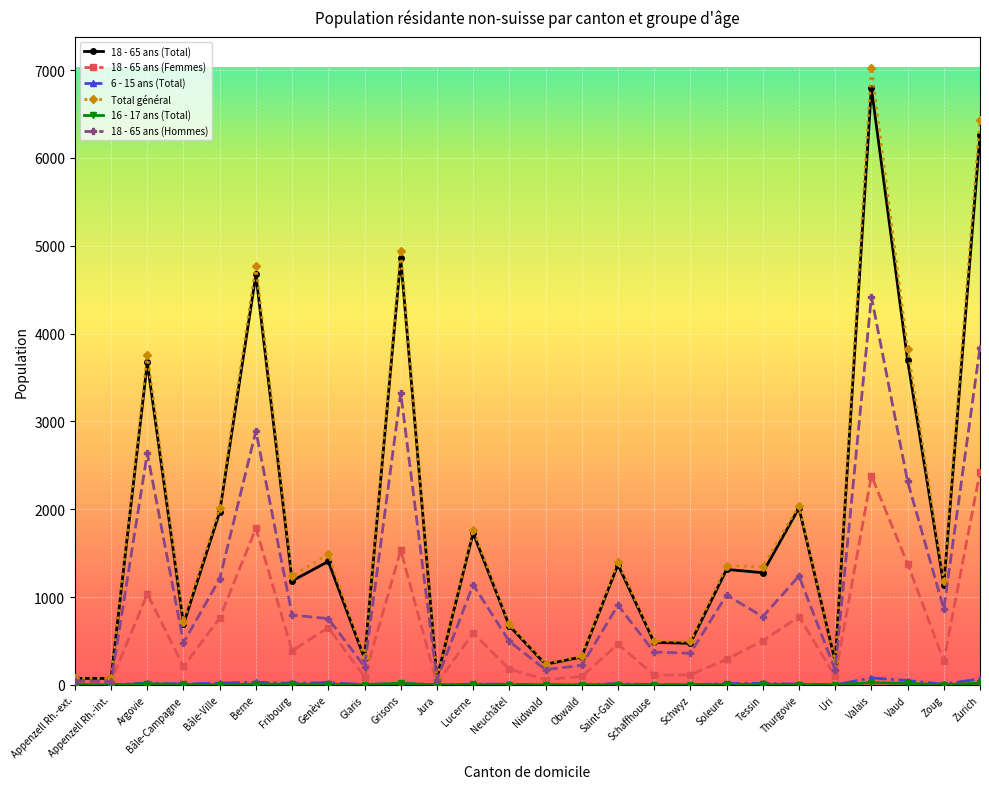

What is the label of the 1st point from the right?

Zurich